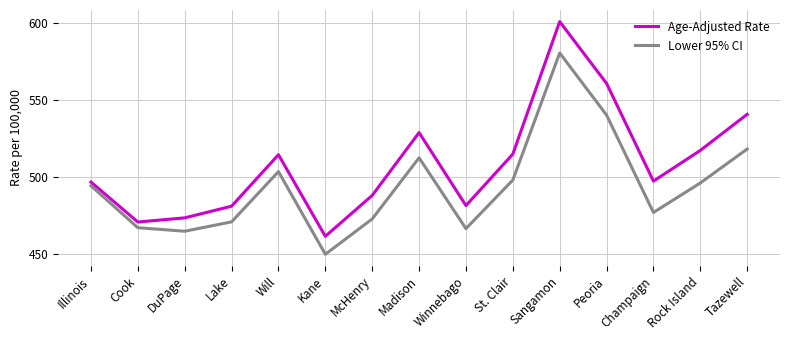

True or false: Age-Adjusted Rate and Lower 95% CI cross at least once.

False